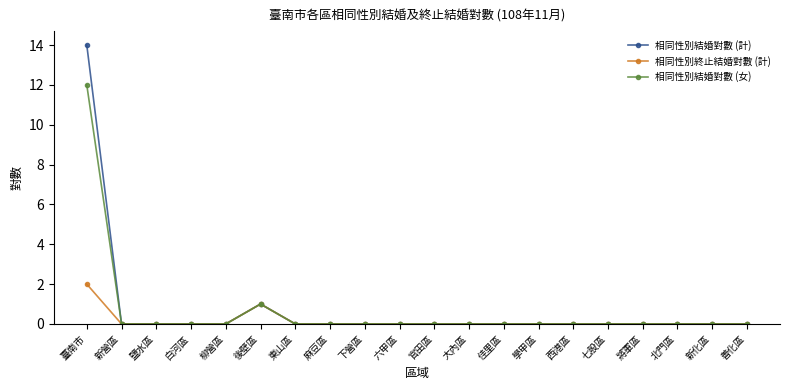

Does the chart have visible grid lines?

No